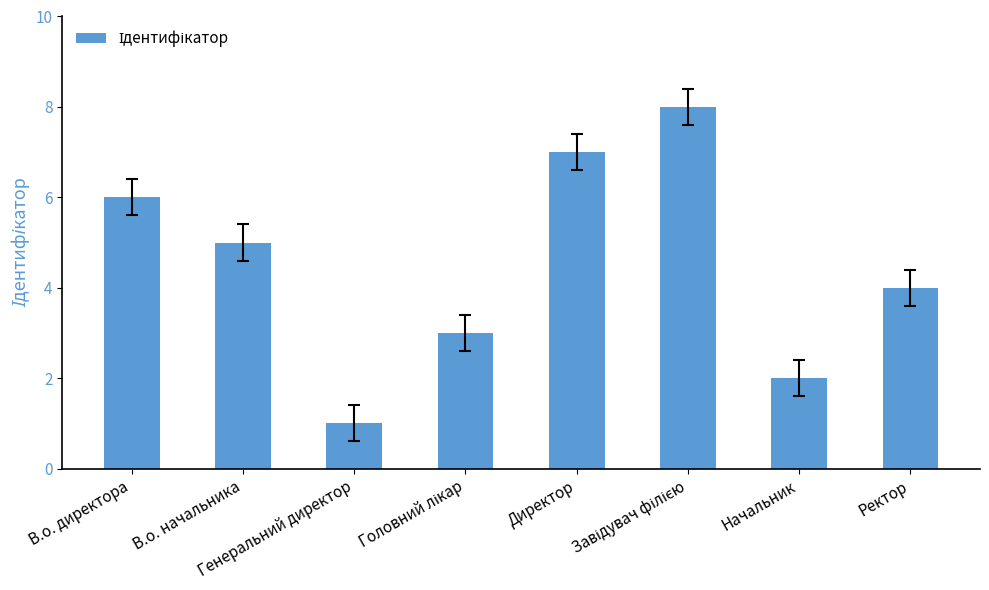

How many values are between 3 and 7?

5